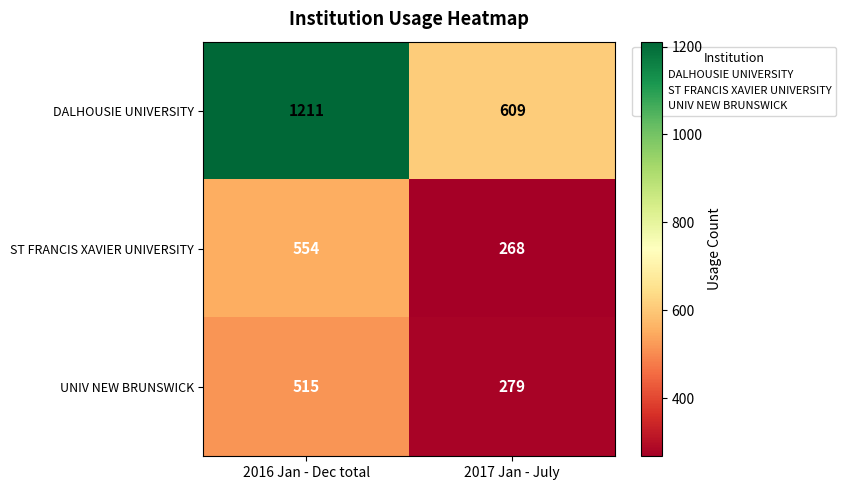

Rank the categories by DALHOUSIE UNIVERSITY value from lowest to highest.

2017 Jan - July, 2016 Jan - Dec total